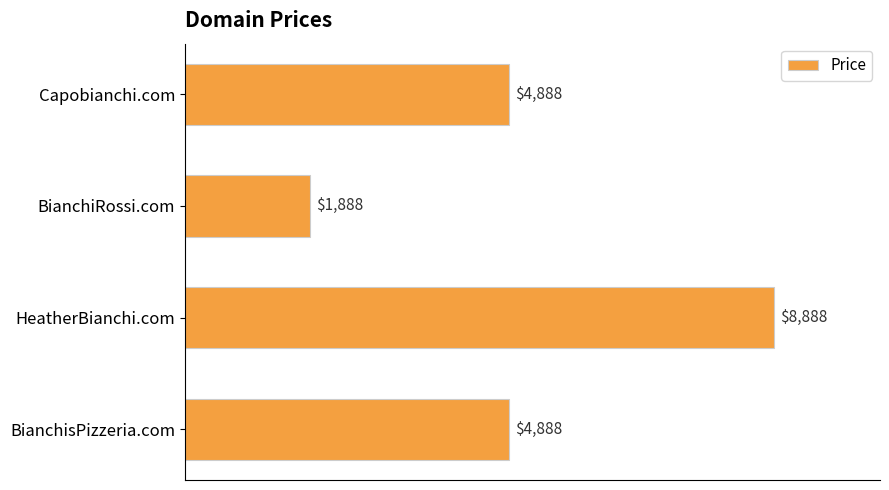

Which has a higher value, Capobianchi.com or HeatherBianchi.com?

HeatherBianchi.com